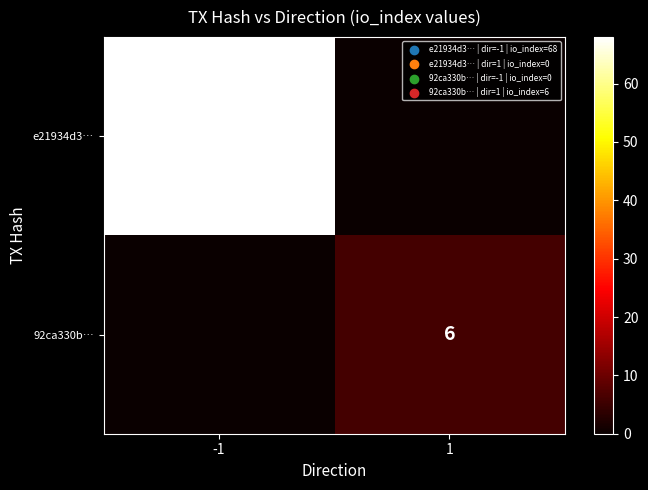

What is the spread (max minus min) of values at -1?

68